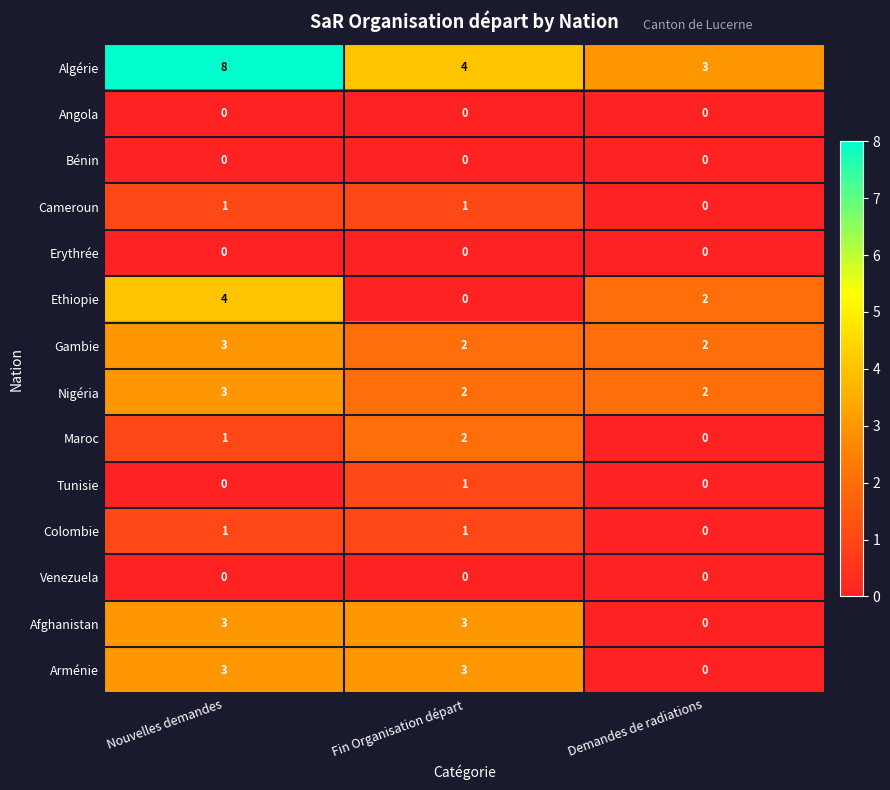

What is the difference between the Arménie values at Fin Organisation départ and Demandes de radiations?

3